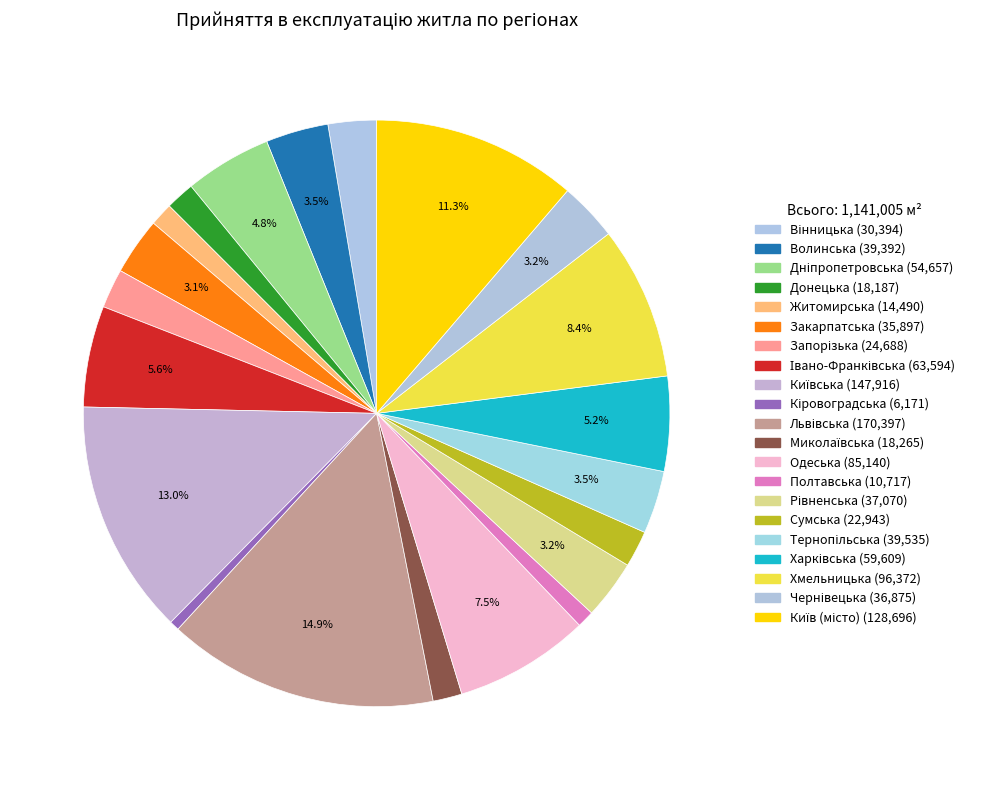

How many segments does this pie chart have?

21